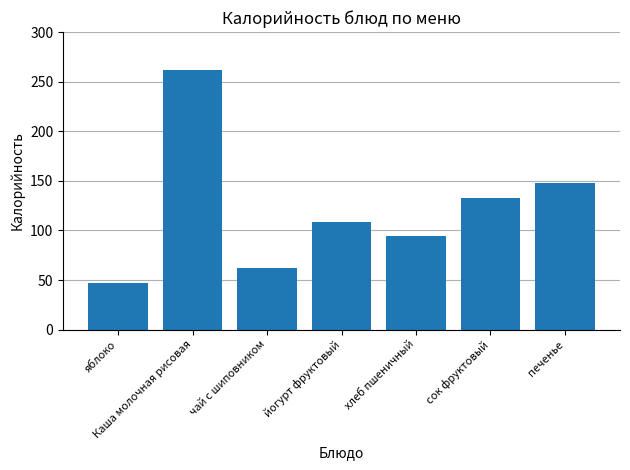

Read the value at сок фруктовый.

132.9